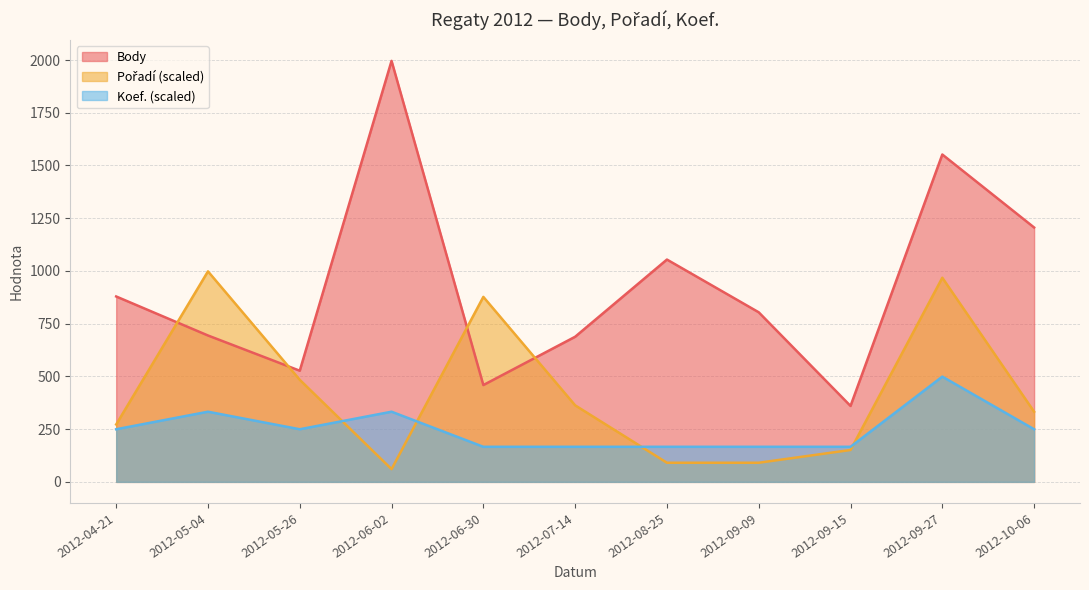

The Koef. series shows 249.5 at 2012-05-26. True or false?

True